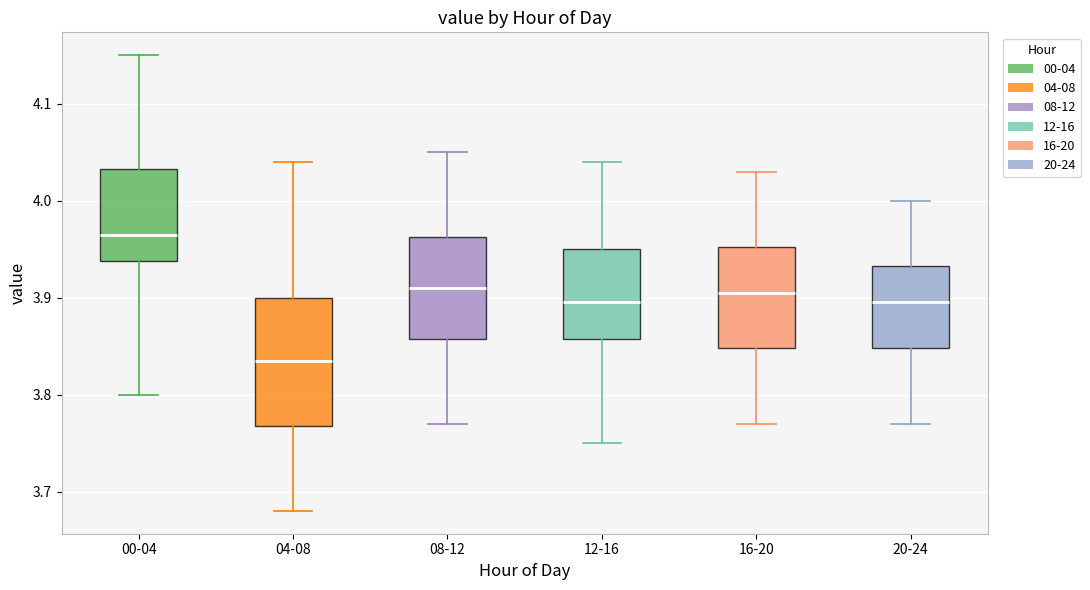

Reading left to right, transcribe this box plot: for each box, give where its median line is, the range the box spans, and where its two whiskers end, as read against the y-axis. The values are not printed on the chart, so give them approximately, as read against the axis.

00-04: median 3.97, box 3.94 to 4.03, whiskers 3.80 to 4.15
04-08: median 3.84, box 3.77 to 3.90, whiskers 3.68 to 4.04
08-12: median 3.91, box 3.86 to 3.96, whiskers 3.77 to 4.05
12-16: median 3.90, box 3.86 to 3.95, whiskers 3.75 to 4.04
16-20: median 3.91, box 3.85 to 3.95, whiskers 3.77 to 4.03
20-24: median 3.90, box 3.85 to 3.93, whiskers 3.77 to 4.00